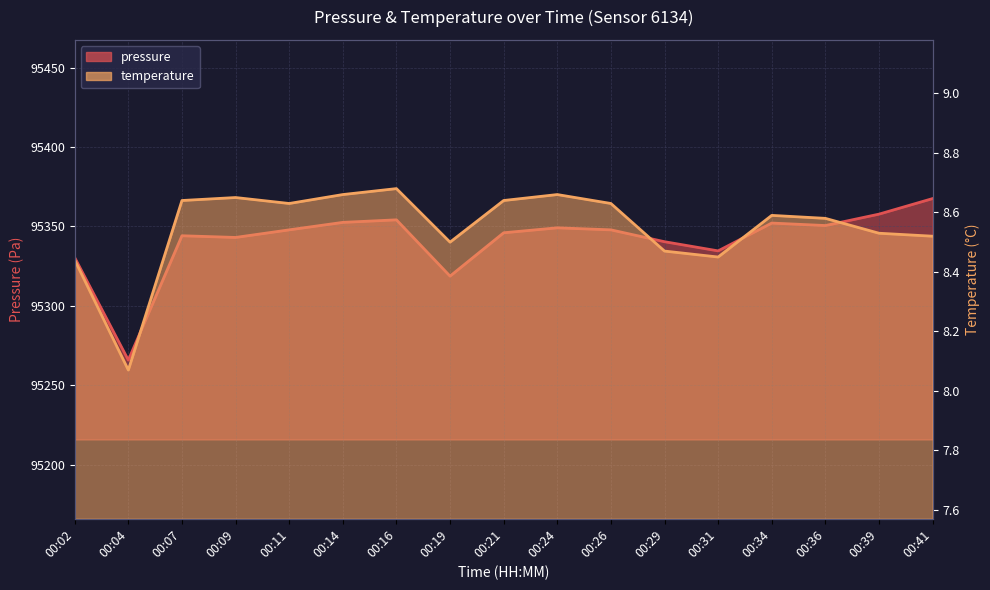

At which label does pressure first exceed 95347?

00:11